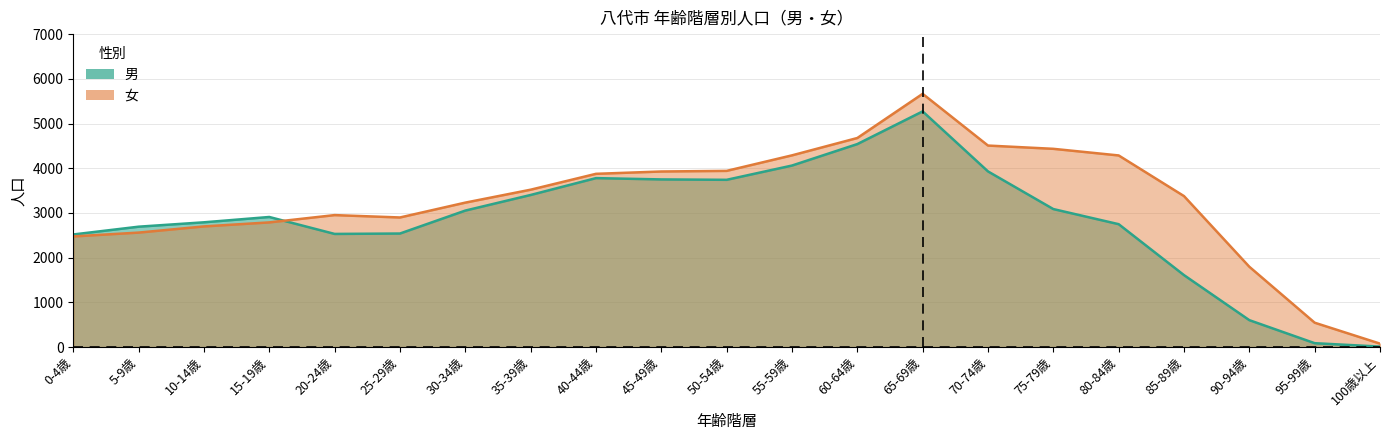

How many lines are shown in the chart?

2